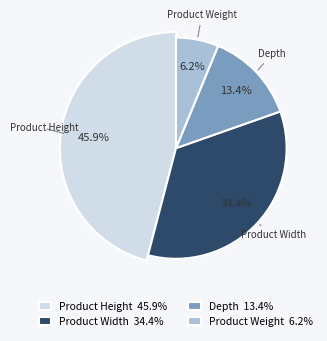

Which category has the smallest portion of the pie?

Product Weight